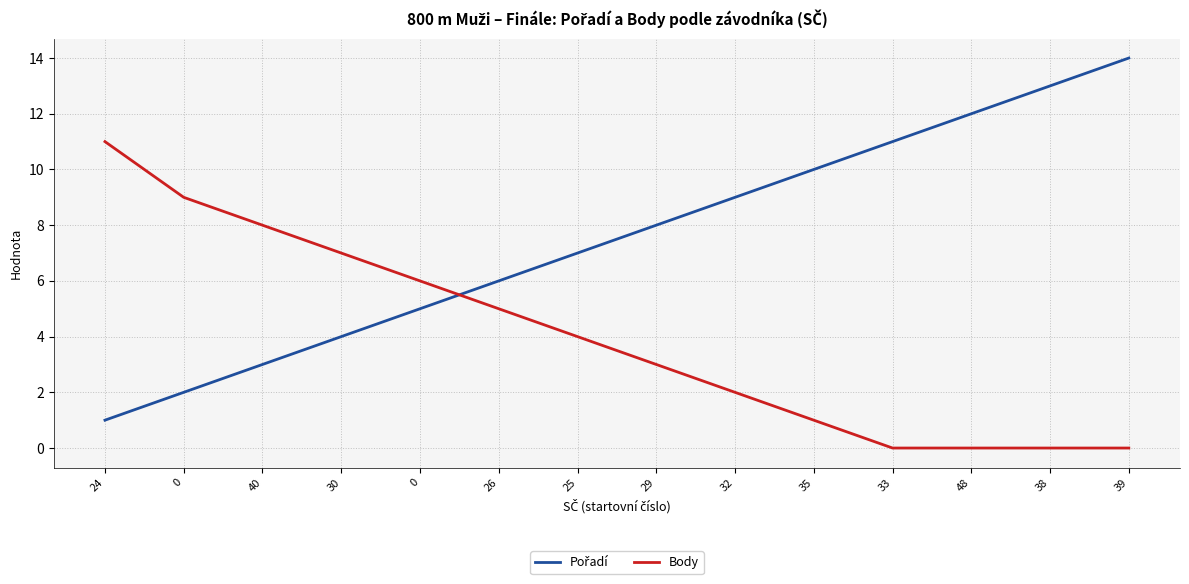

How many categories are shown in the chart?

14